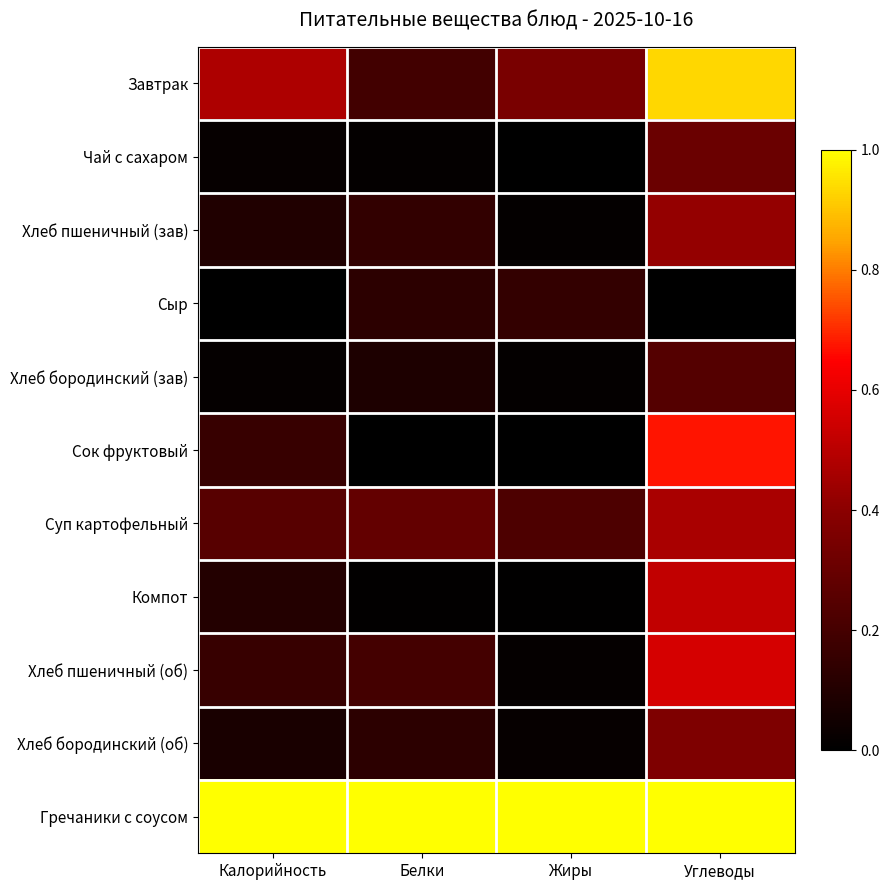

Reading left to right, extract all data points from this chart.

Завтрак: Калорийность=0.5	Белки=0.2	Жиры=0.4	Углеводы=0.9
Чай с сахаром: Калорийность=0.0	Белки=0.0	Жиры=0.0	Углеводы=0.3
Хлеб пшеничный (зав): Калорийность=0.1	Белки=0.1	Жиры=0.0	Углеводы=0.4
Сыр: Калорийность=0.0	Белки=0.1	Жиры=0.2	Углеводы=0.0
Хлеб бородинский (зав): Калорийность=0.0	Белки=0.1	Жиры=0.0	Углеводы=0.2
Сок фруктовый: Калорийность=0.2	Белки=0.0	Жиры=0.0	Углеводы=0.7
Суп картофельный: Калорийность=0.3	Белки=0.3	Жиры=0.2	Углеводы=0.5
Компот: Калорийность=0.1	Белки=0.0	Жиры=0.0	Углеводы=0.5
Хлеб пшеничный (об): Калорийность=0.2	Белки=0.2	Жиры=0.0	Углеводы=0.6
Хлеб бородинский (об): Калорийность=0.1	Белки=0.1	Жиры=0.0	Углеводы=0.4
Гречаники с соусом: Калорийность=1.0	Белки=1.0	Жиры=1.0	Углеводы=1.0